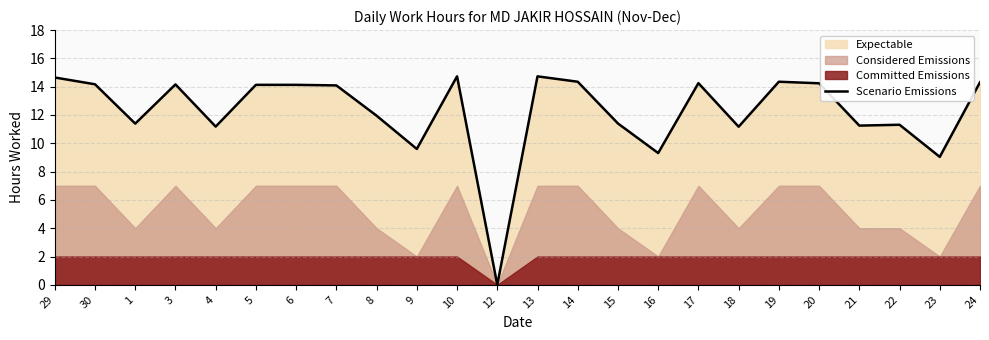

Between 3 and 1, which is larger?

3